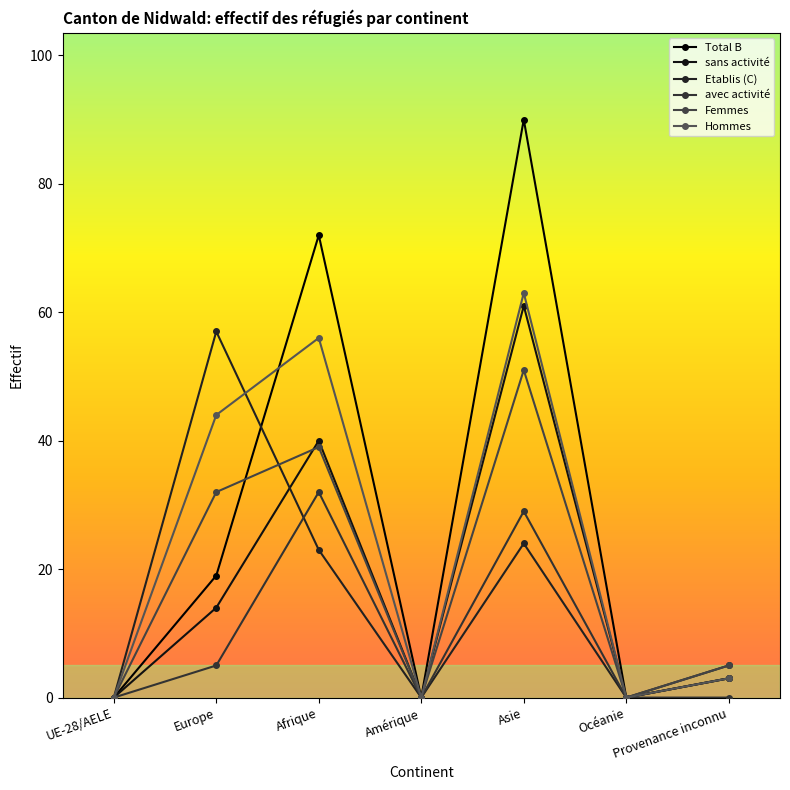

What position from the left is Provenance inconnu?

7